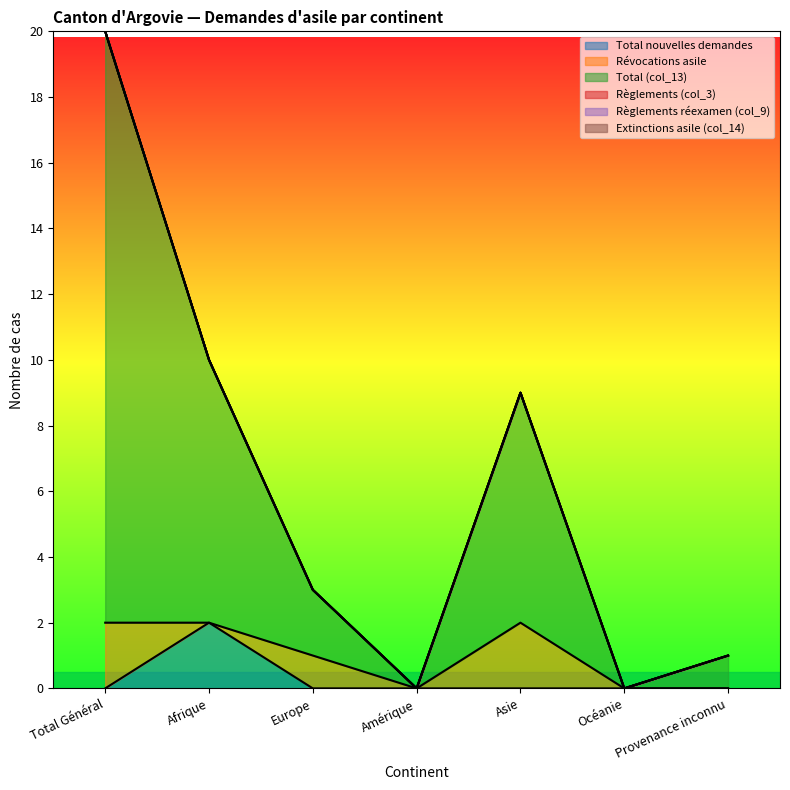

Does the chart have visible grid lines?

No